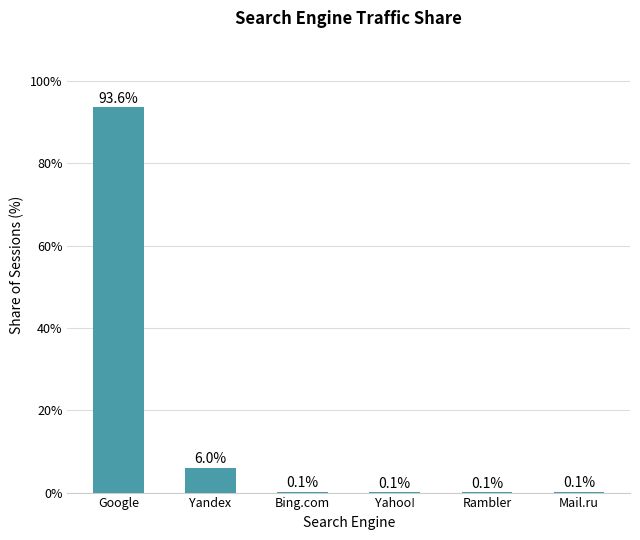

True or false: the data shows 0.1 at Mail.ru.

True